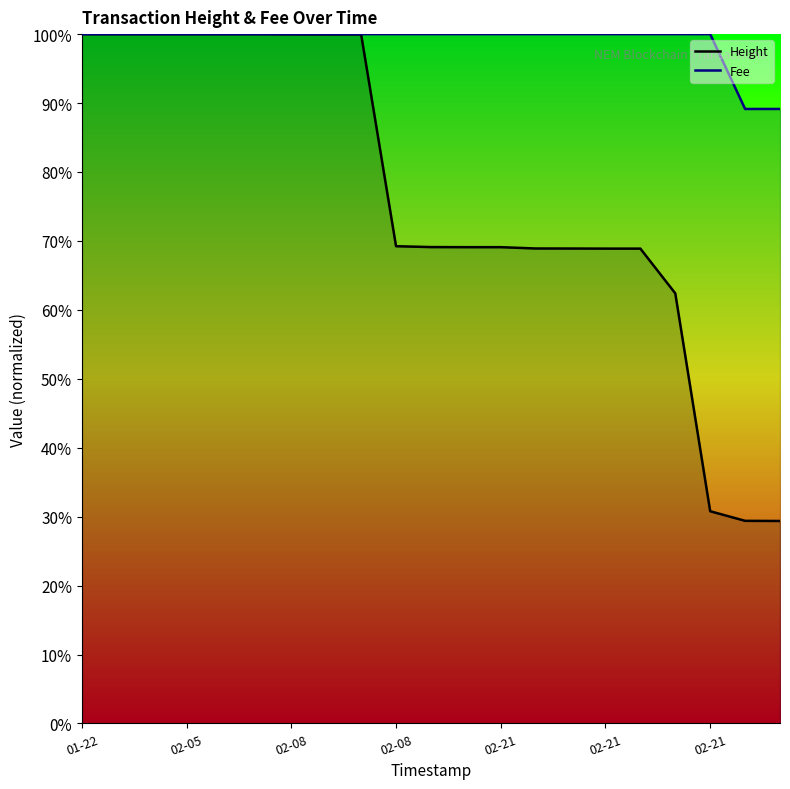

Which has a higher value, 2019-02-08 16:40 or 2019-02-21 21:35?

2019-02-08 16:40